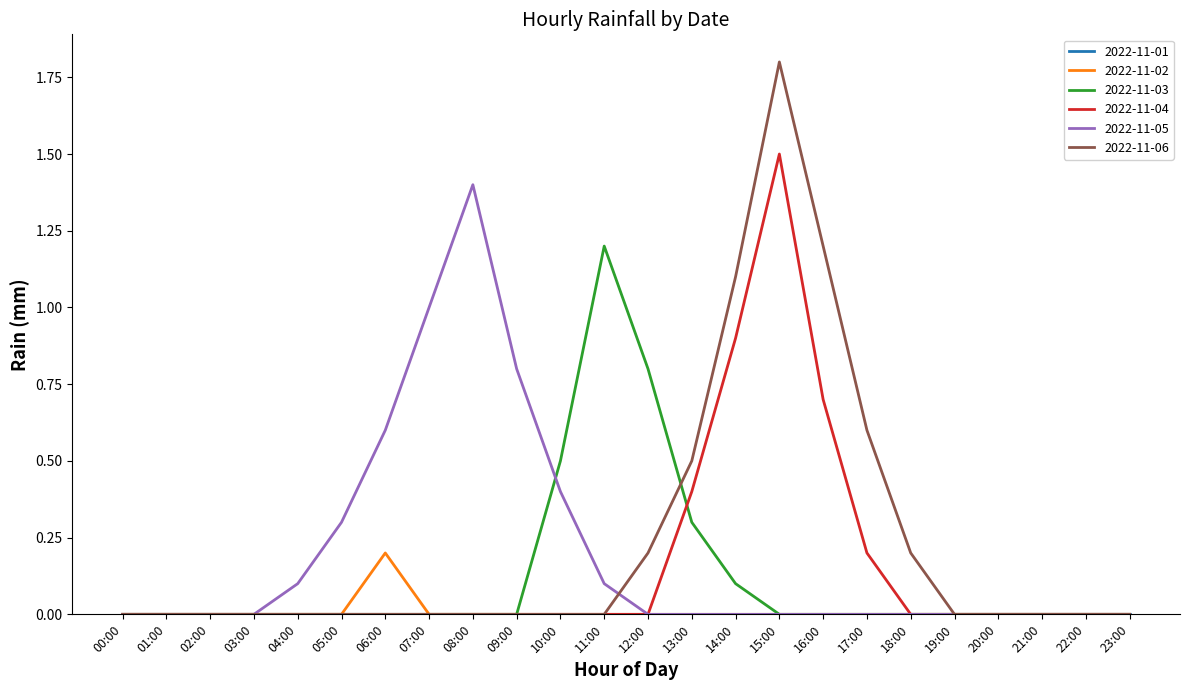

Which series has the widest spread of values?

2022-11-06